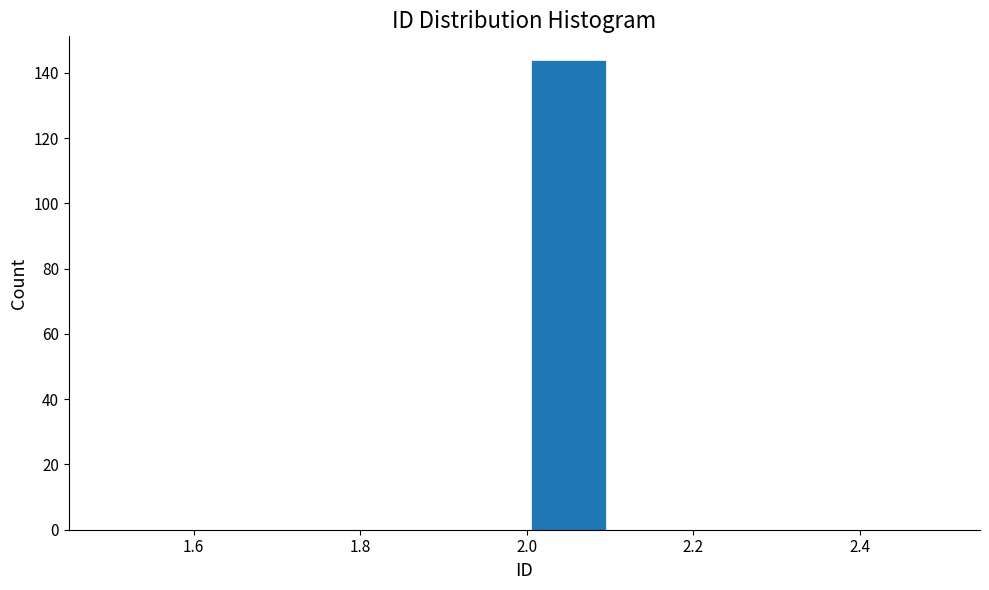

Reading left to right, transcribe this chart: for each bar, give the range it covers on the x-axis and its height. The values are not printed on the chart, so give them approximately, as read against the axis.

1.5 to 1.6: 0
1.6 to 1.7: 0
1.7 to 1.8: 0
1.8 to 1.9: 0
1.9 to 2.0: 0
2.0 to 2.1: 144
2.1 to 2.2: 0
2.2 to 2.3: 0
2.3 to 2.4: 0
2.4 to 2.5: 0